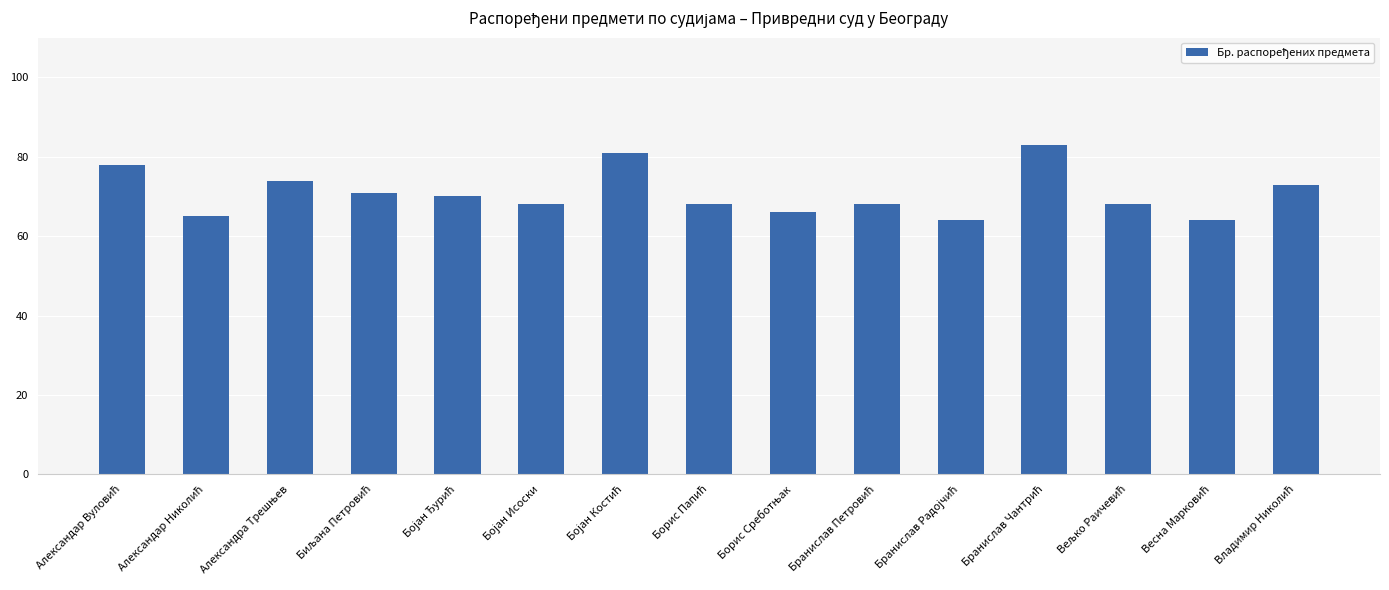

What is the greatest value displayed?

83